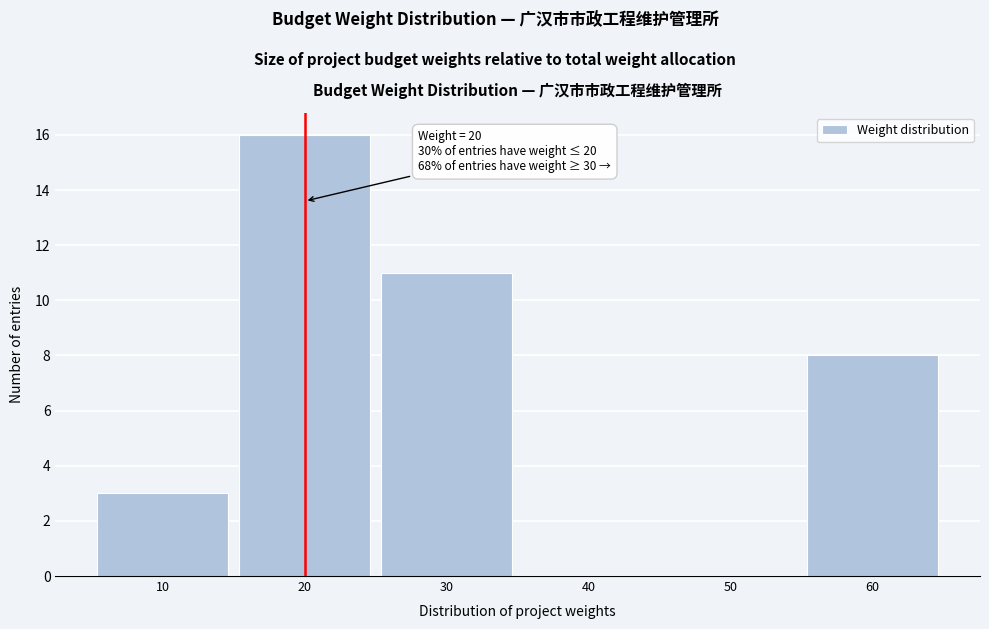

Over which range of the x-axis is the bar tallest?

15 to 25